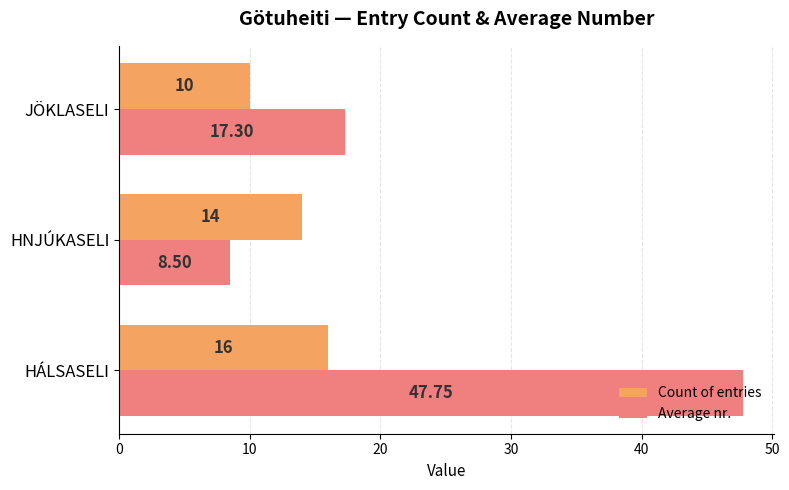

Which series has the largest total across all categories?

Average nr.